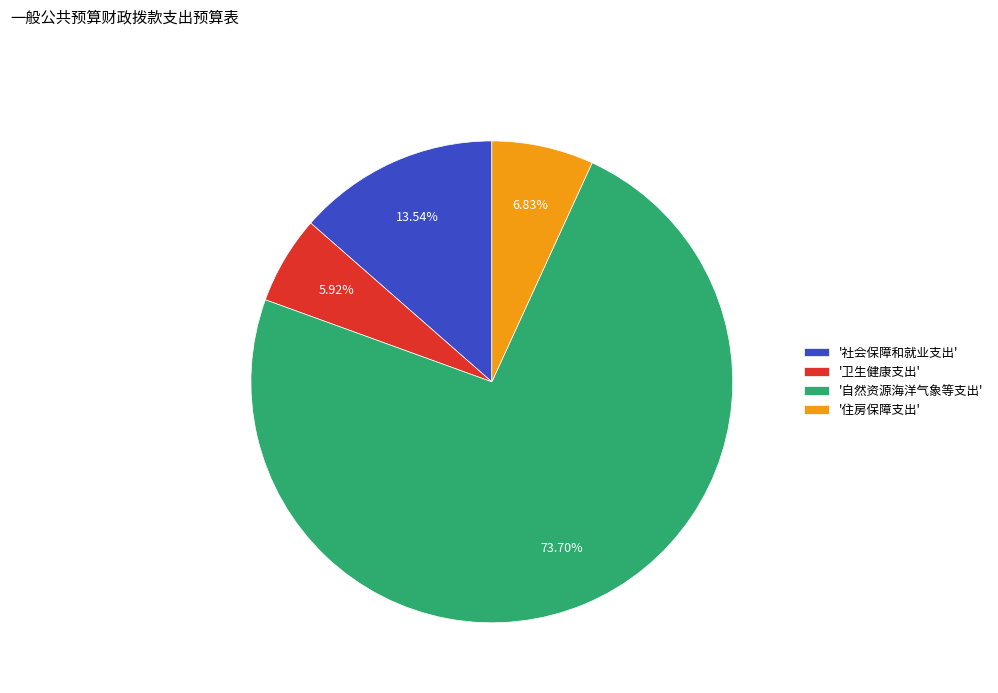

Which category has the biggest portion of the pie?

'自然资源海洋气象等支出'